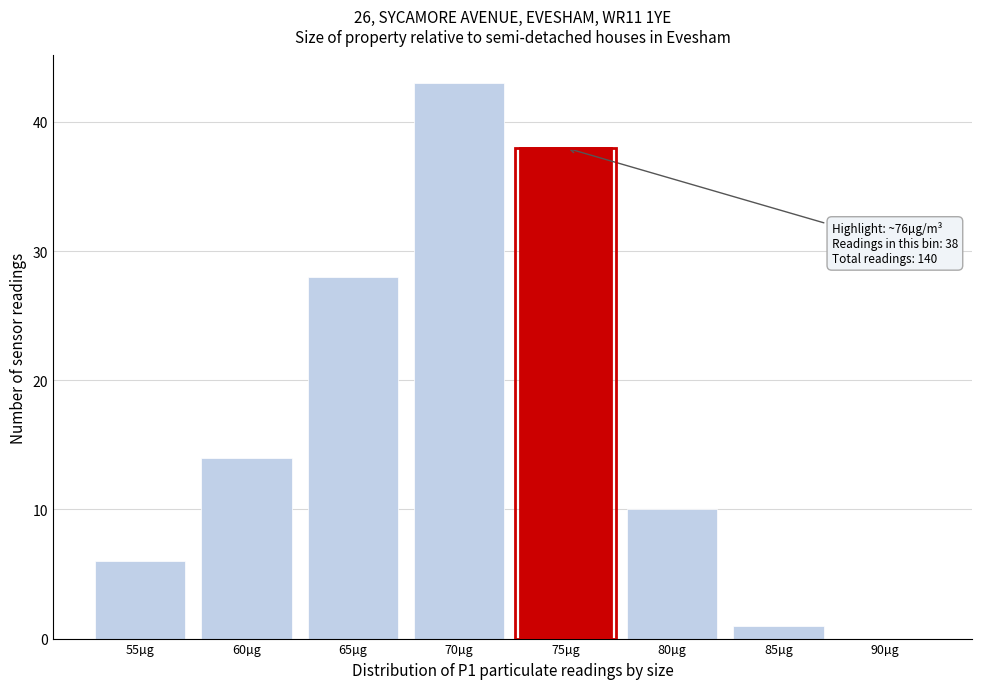

Reading left to right, extract all data points from this chart.

55µg=6	60µg=14	65µg=28	70µg=43	75µg=38	80µg=10	85µg=1	90µg=0